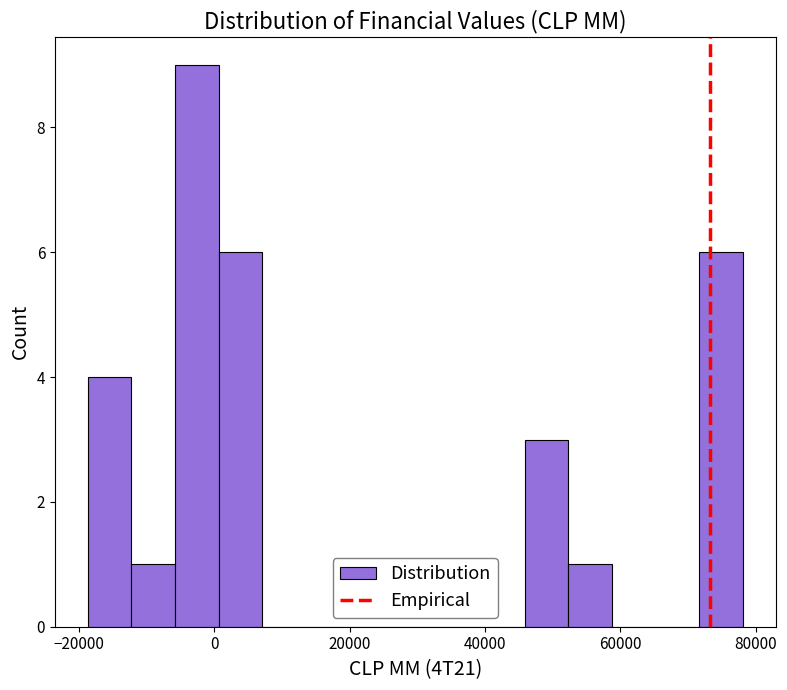

Read against the x-axis, roughly where is the centre of the tallest bar?

-2000